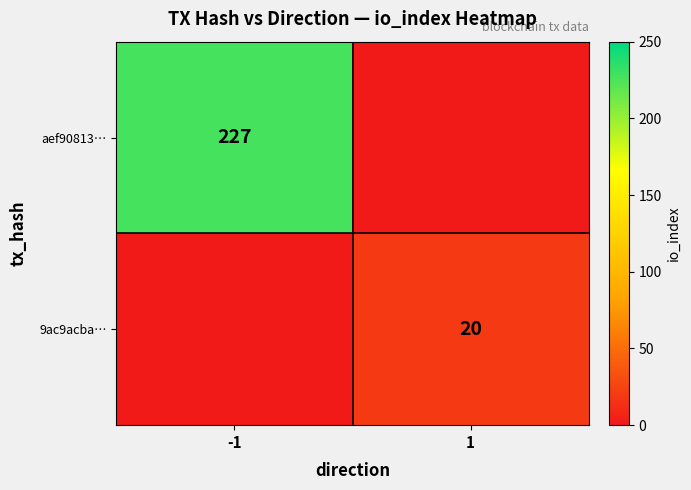

At which category is the sum across all series the highest?

-1